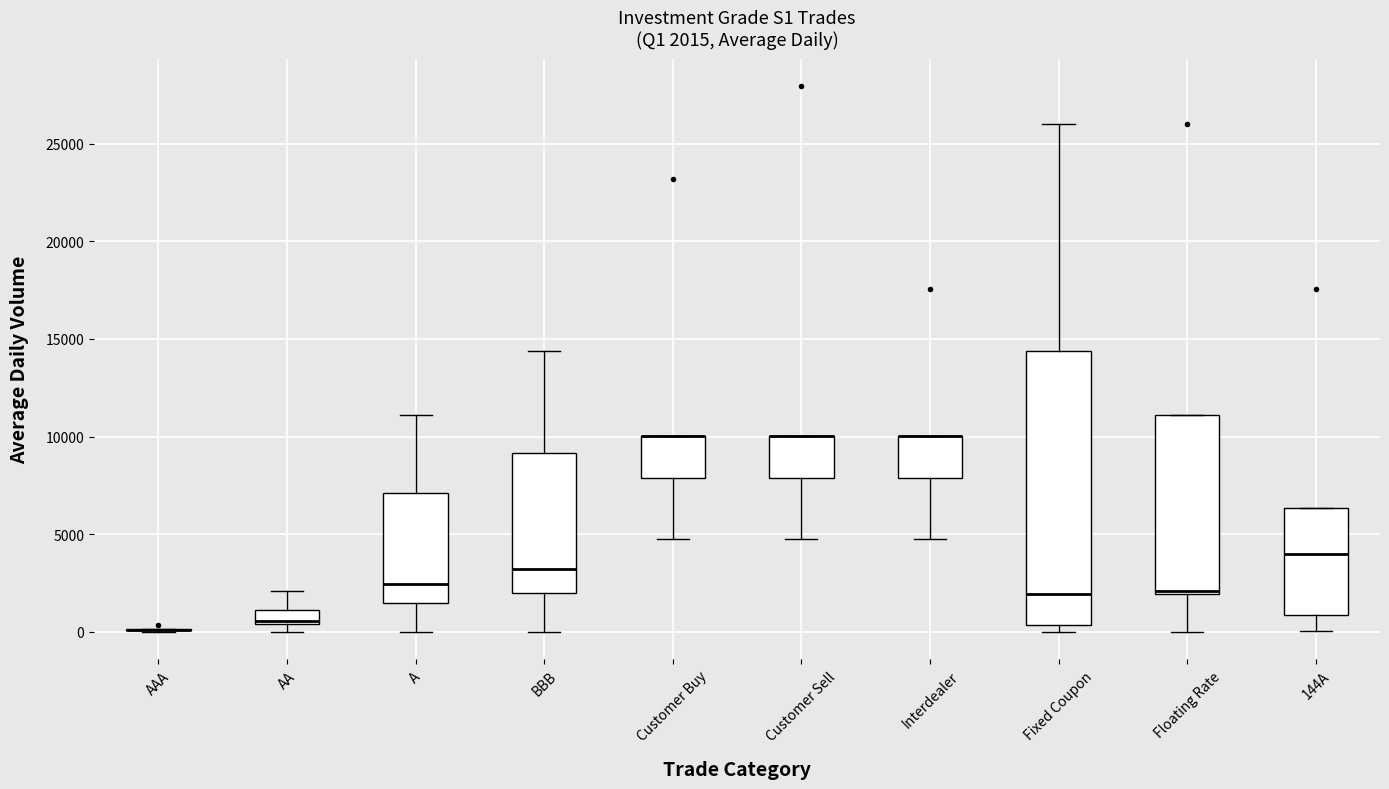

Which box is the tallest, from its lower edge to its upper edge?

Fixed Coupon